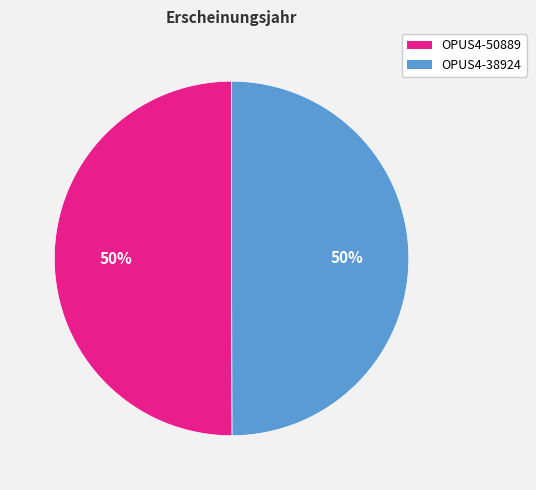

To the nearest percent, what portion does OPUS4-50889 represent?

50%